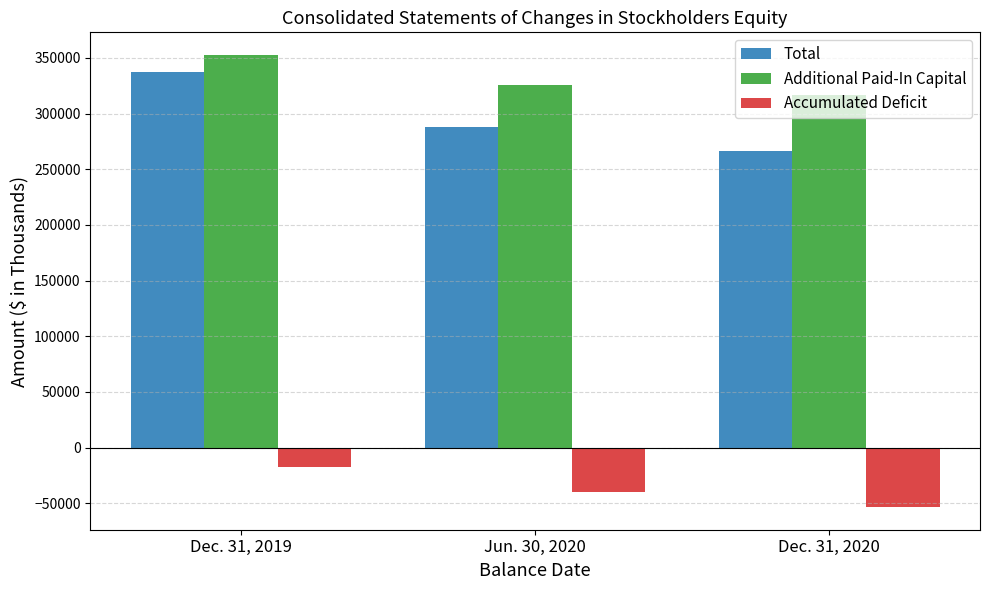

What is the difference between the highest and lowest values at Dec. 31, 2020?

370474